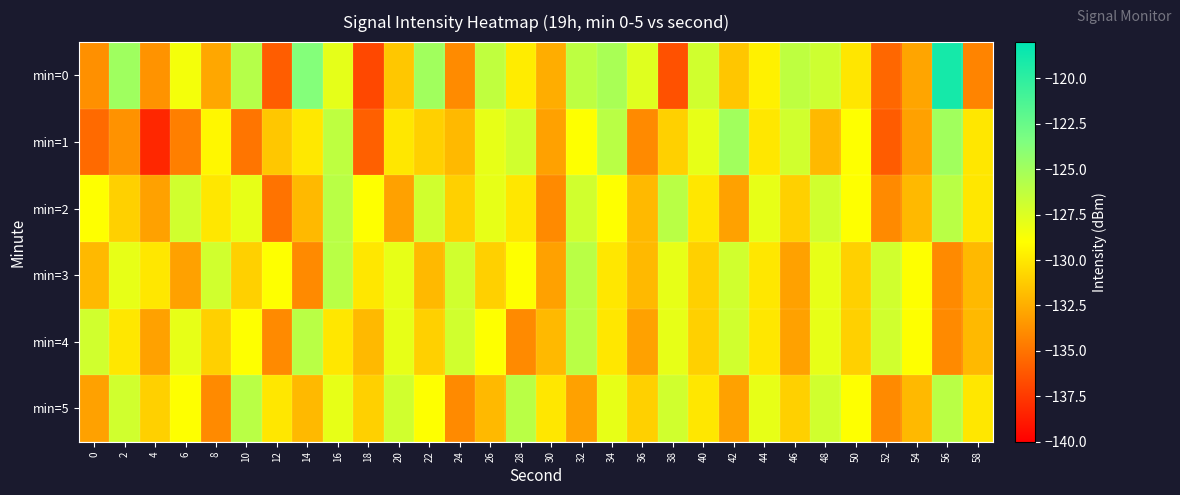

What is the total value across all series at 52?

-793.5